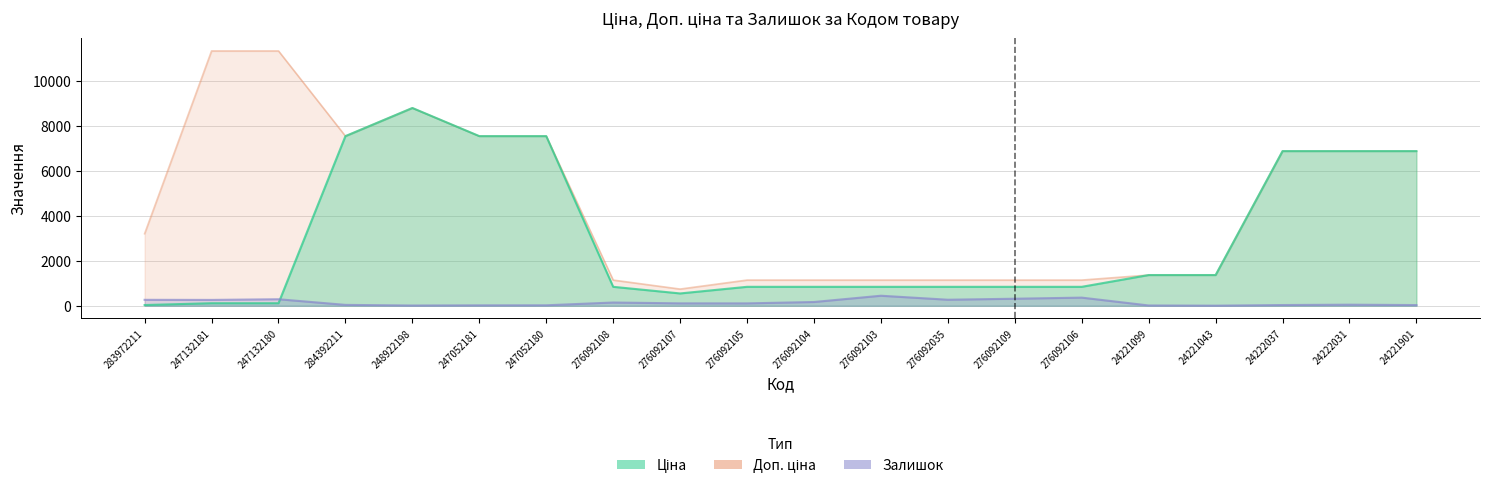

How many data points in Доп. ціна are less than 3205?

10